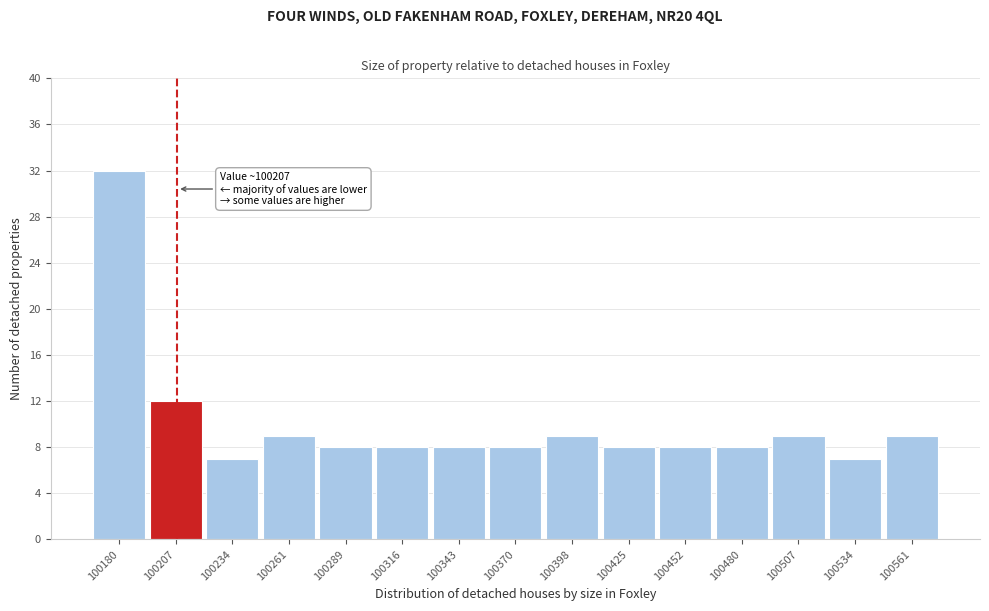

Which range on the x-axis has the tallest bar?

100165 to 100195